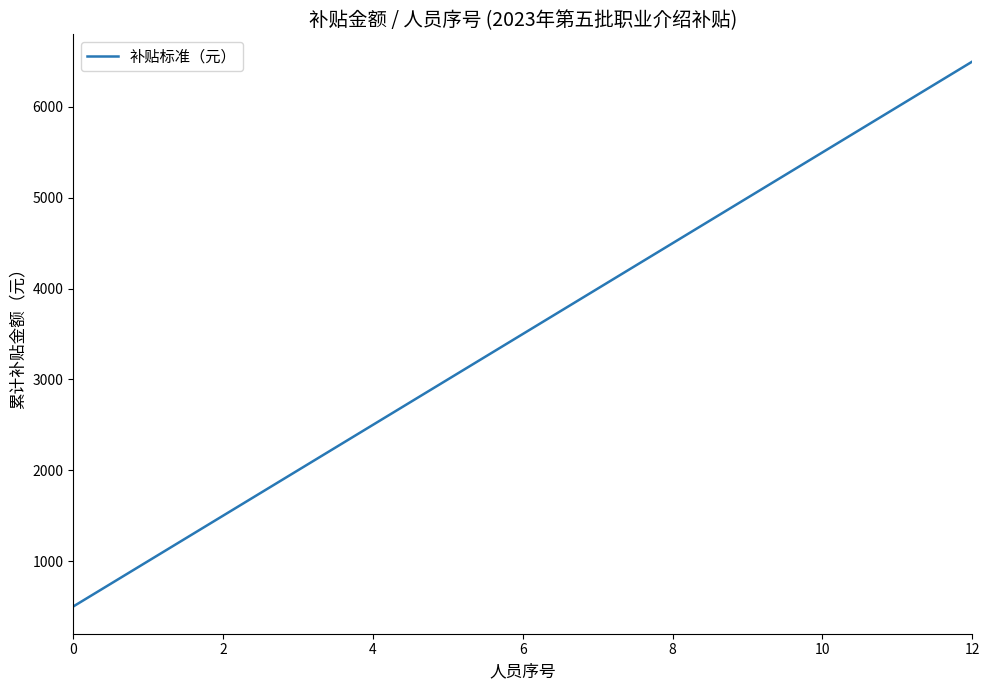

Is this an area chart (filled region under the line)?

No